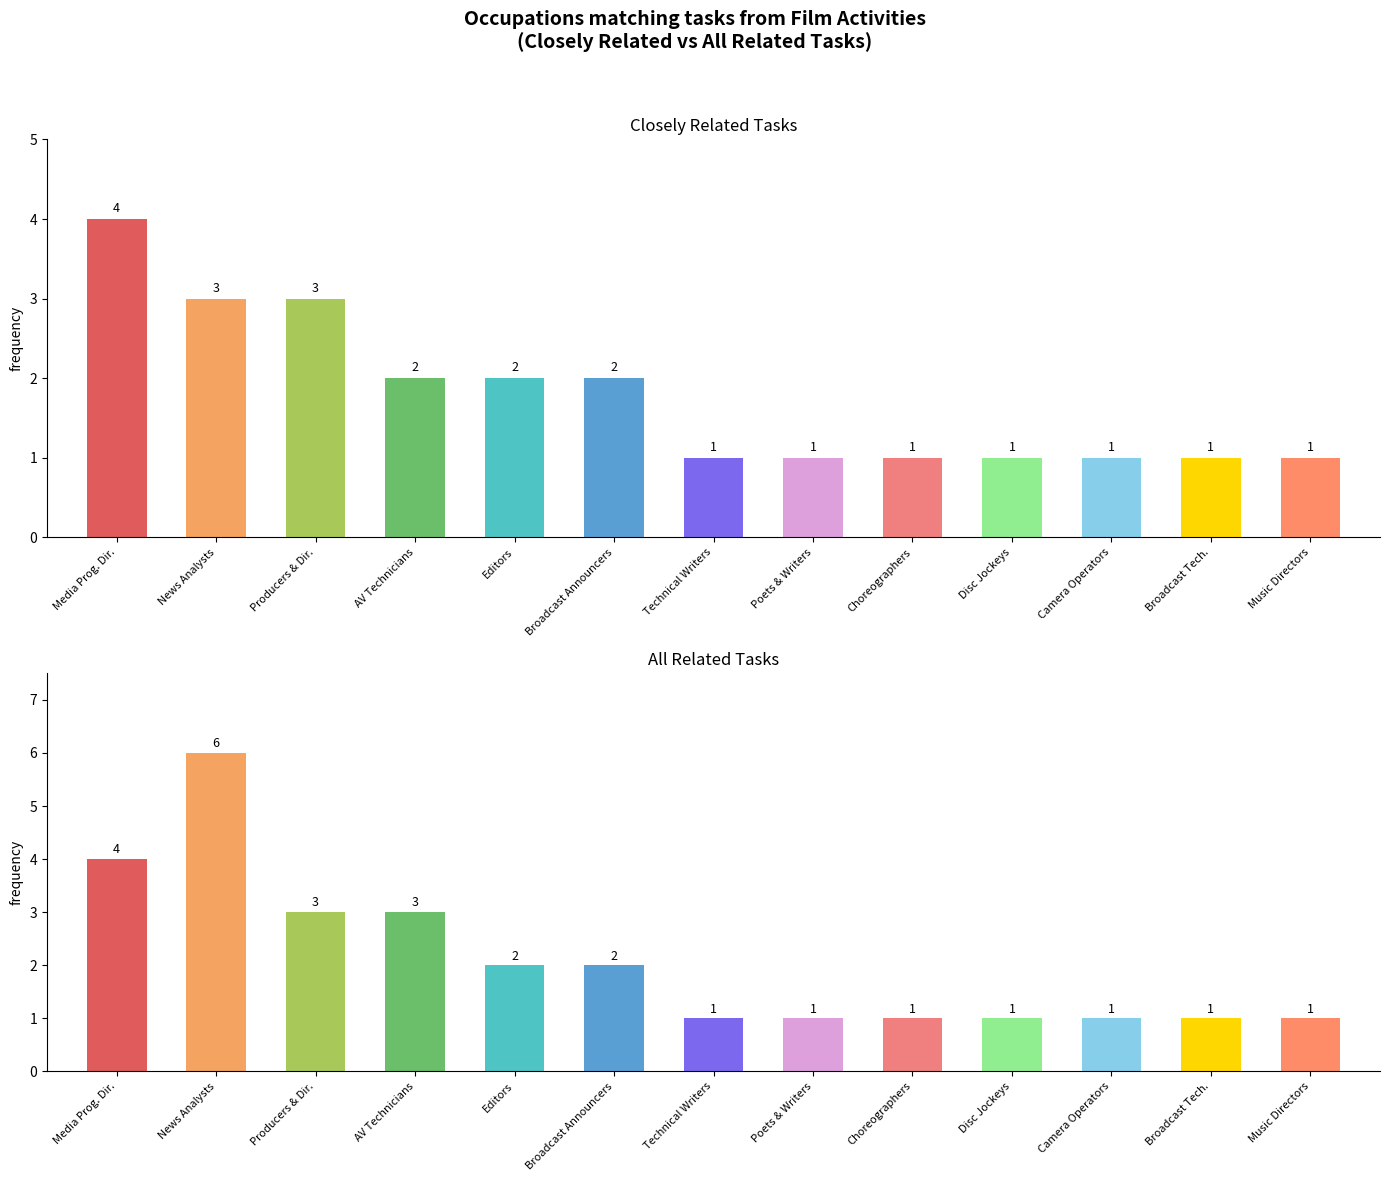

What is the difference between the second highest and minimum values in the Closely Related Tasks series?

2